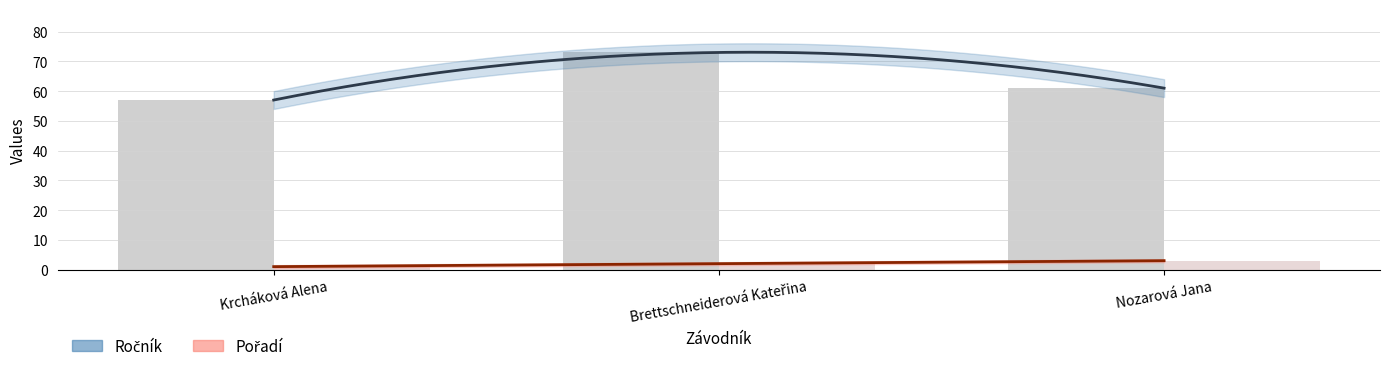

What position from the right is Nozarová Jana?

1